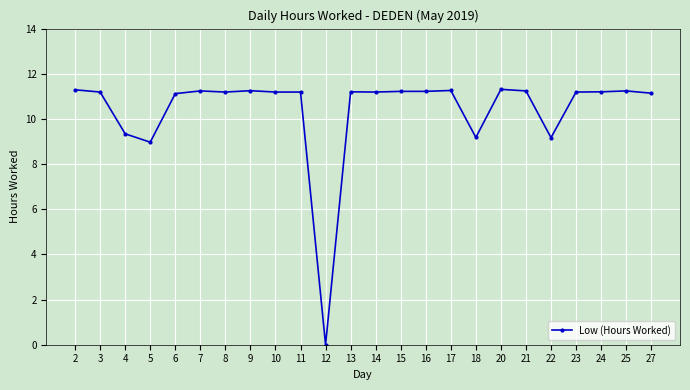

What is the value of the 20th point from the left?

9.2